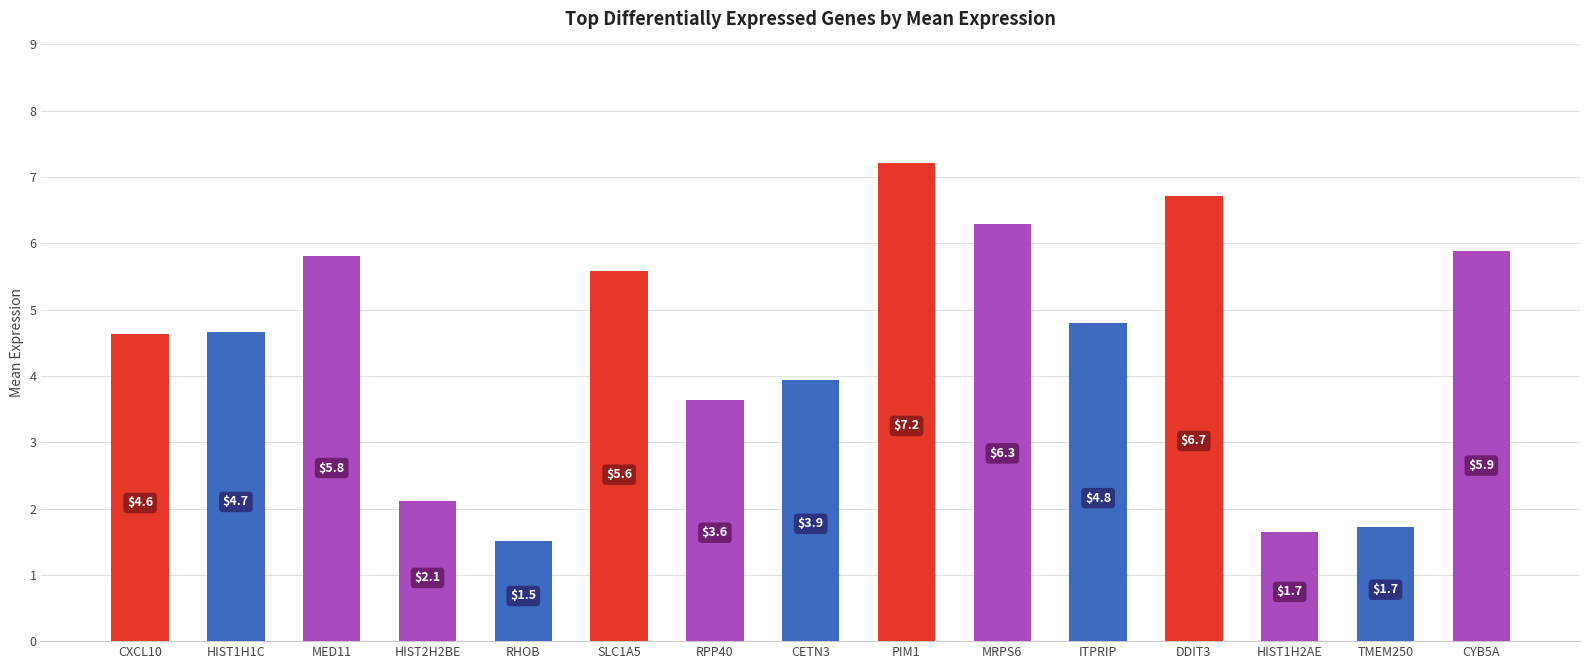

At which category does the chart reach its minimum across all series?

RHOB